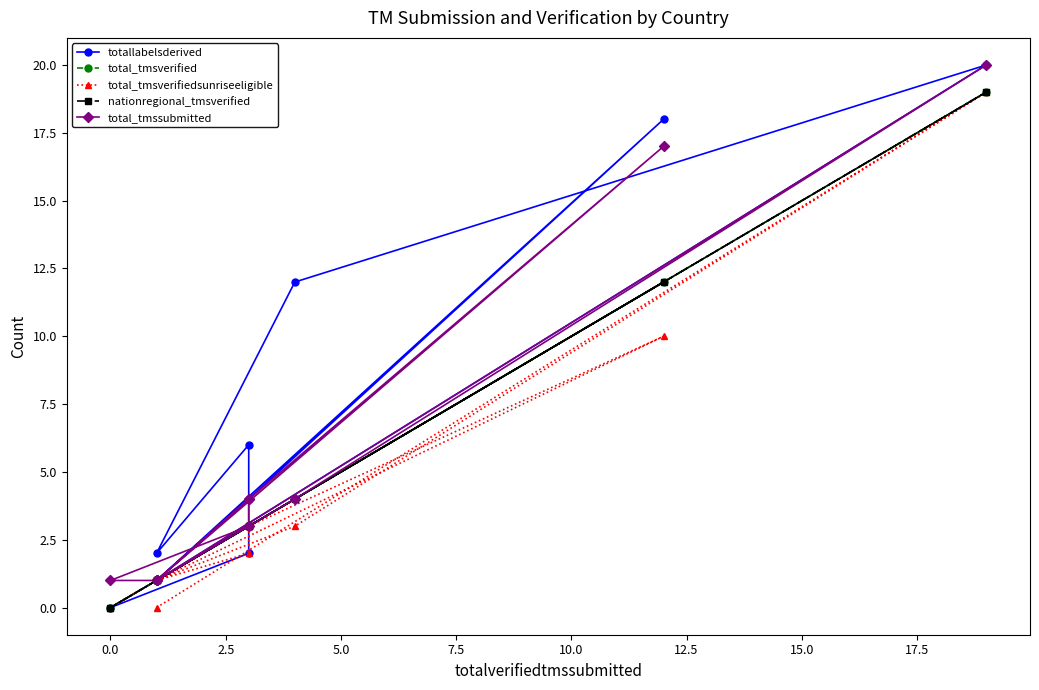

What is the highest value of the totallabelsderived series?

20